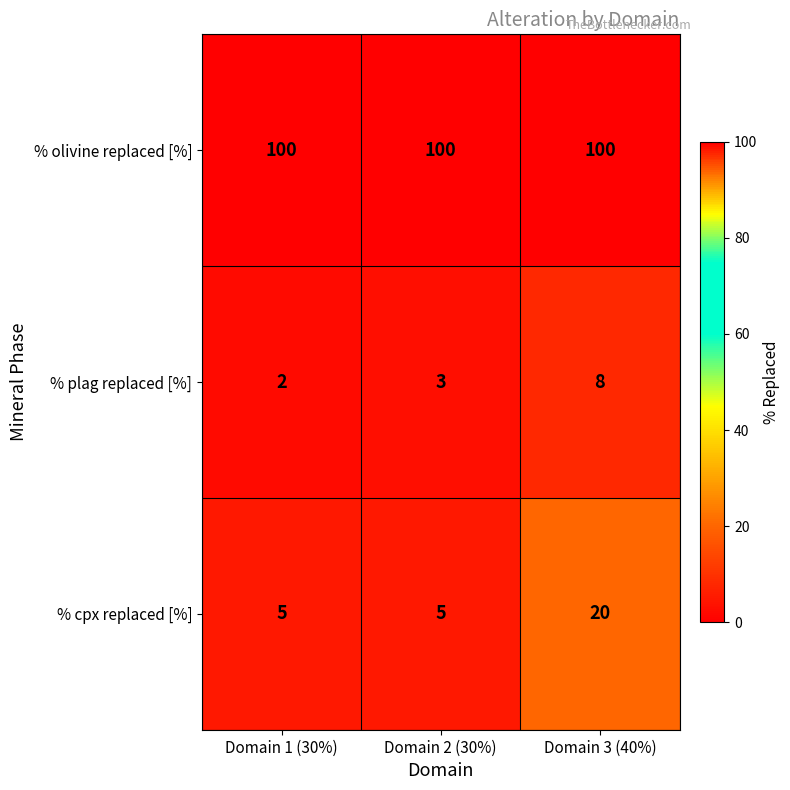

What is the maximum value shown in the chart?

100